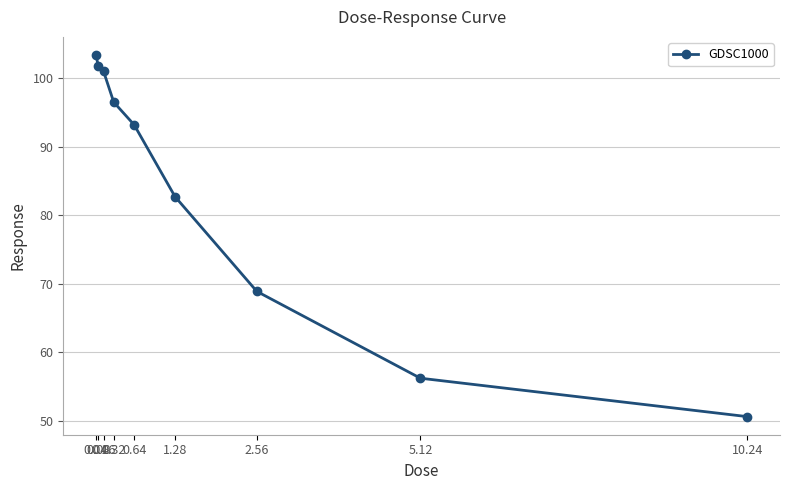

Reading left to right, what are all the values shown in this chart?

103.4	101.7	101.0	96.5	93.2	82.7	68.9	56.2	50.6